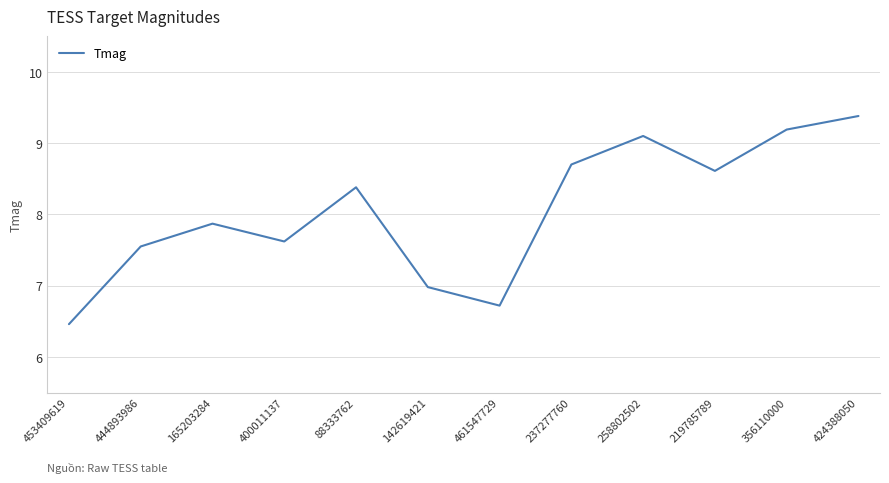

Read the value at 400011137.

7.6